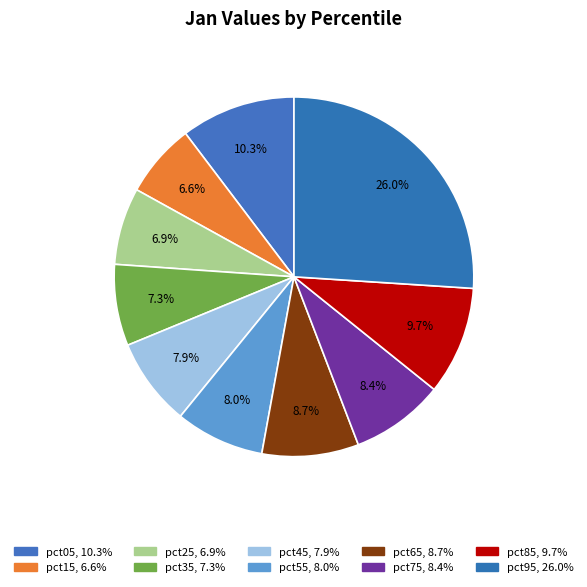

Is it true that pct45 is 1% of the pie?

False